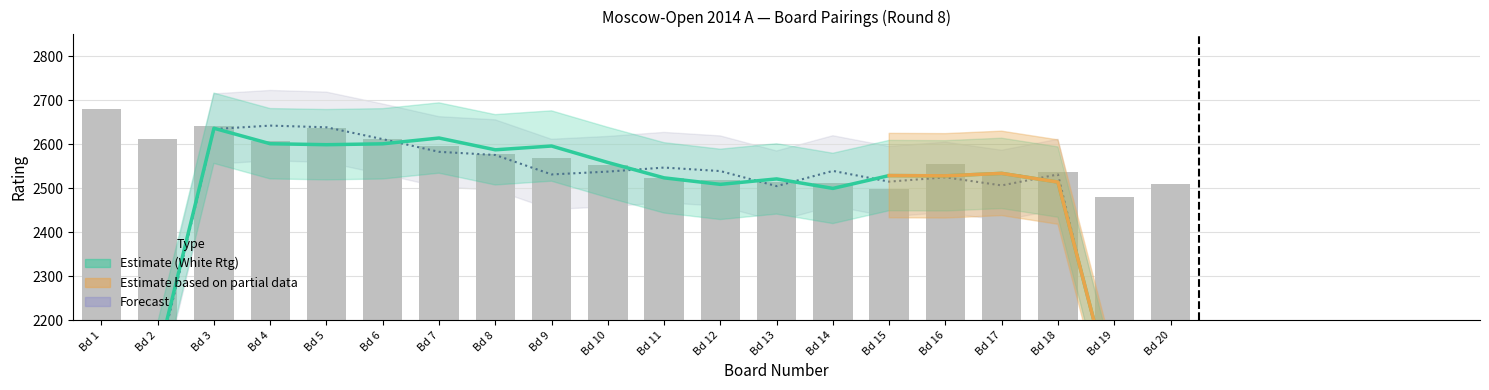

Are the bars grouped side by side (vs. stacked)?

Yes